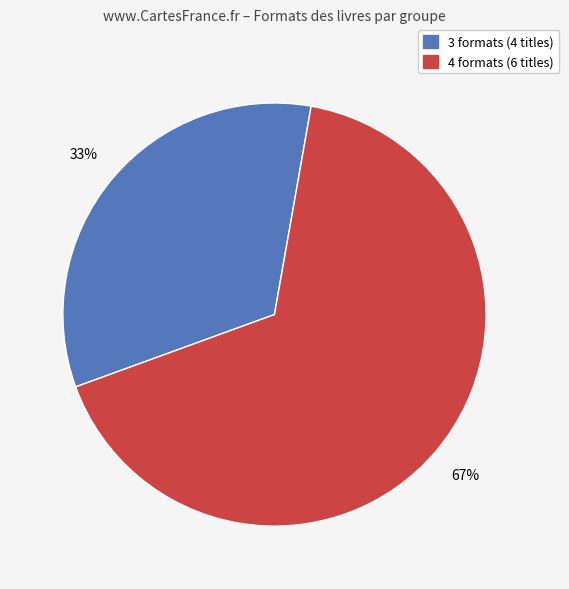

Is there any slice that represents more than half of the pie?

Yes